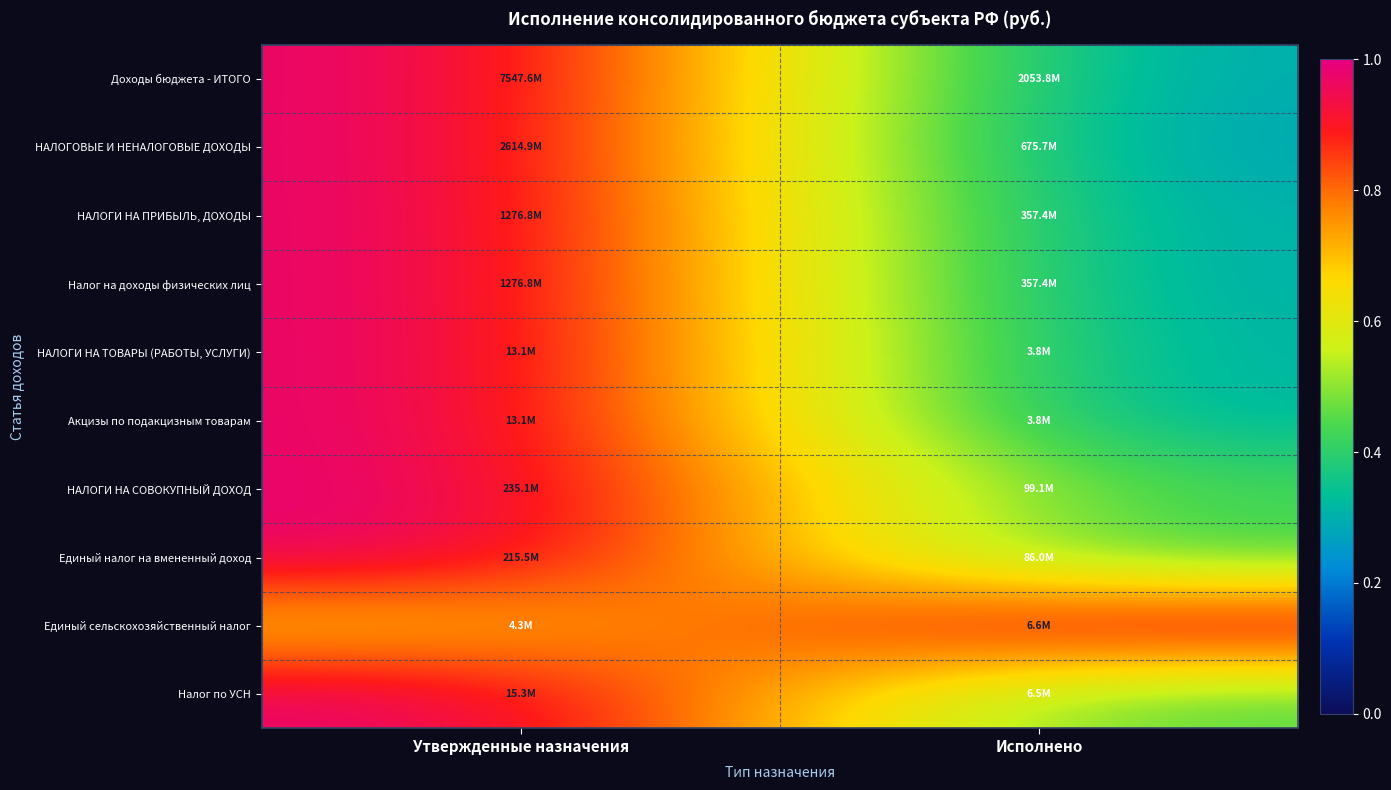

What is the minimum value shown in the chart?

0.3